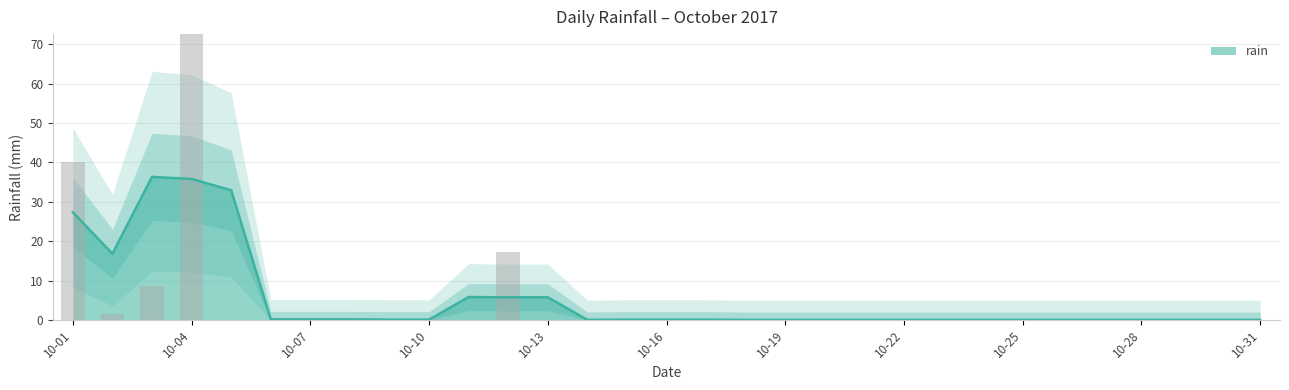

How many data points are above 0?

8